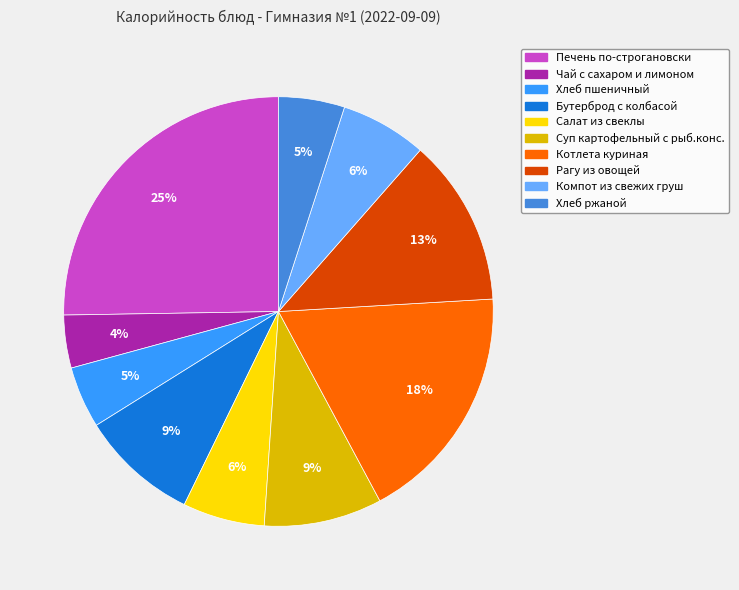

To the nearest percent, what percentage of the pie is Бутерброд с колбасой?

9%